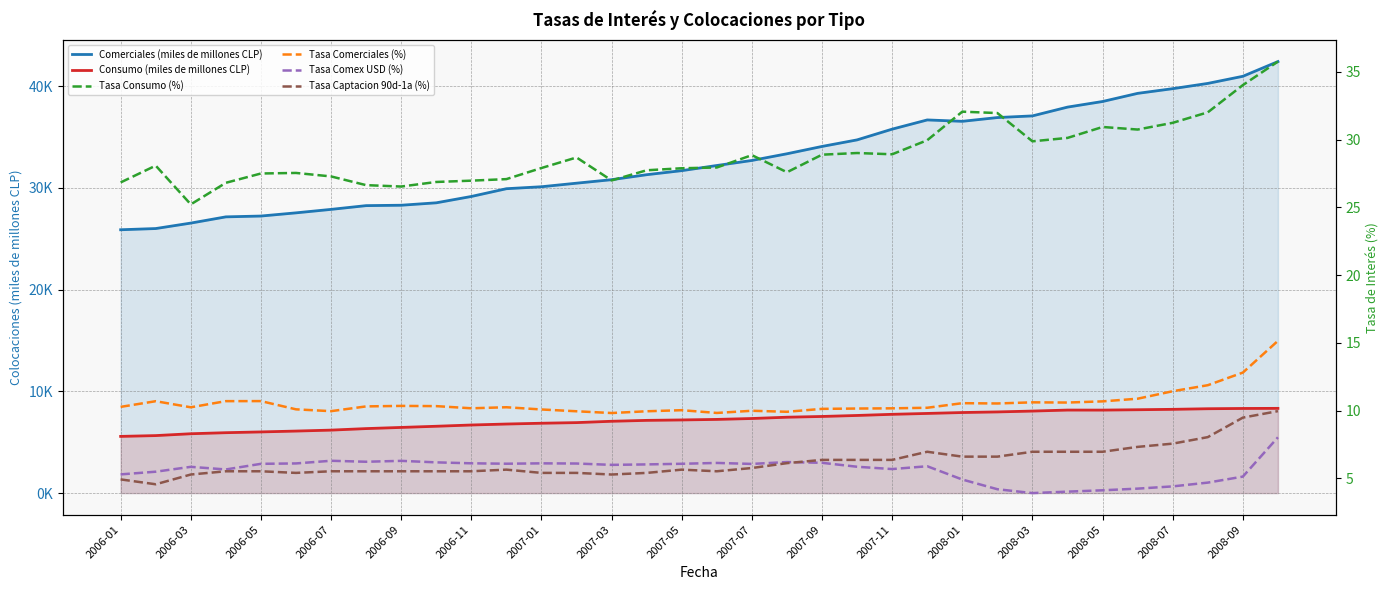

What is the difference between the Tasa Comex USD (%) values at 18 and 2007-03?

0.2